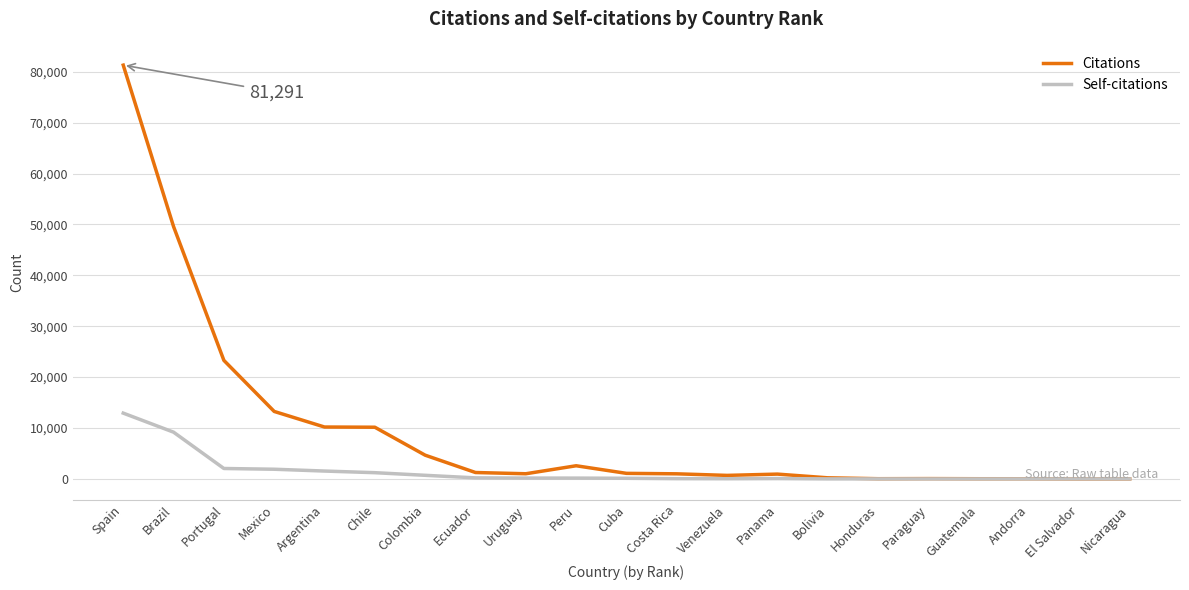

At Chile, list the series in order from largest to smallest.

Citations, Self-citations